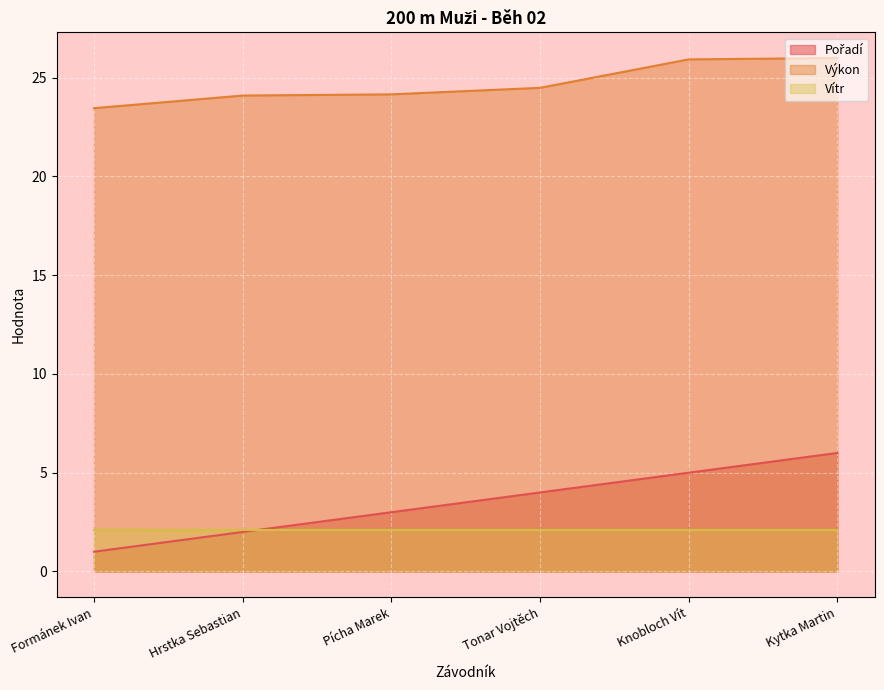

What is the difference between the maximum and minimum values in the Pořadí series?

5.0